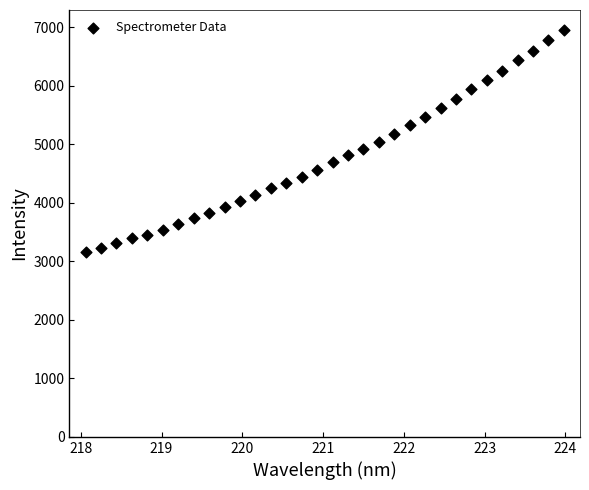

What is the range of X values (max minus min)?

5.9